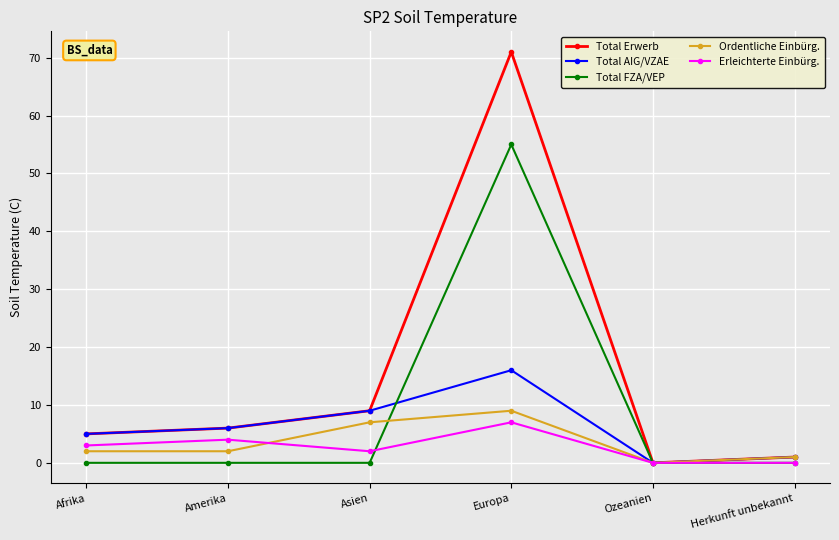

What is the difference between the maximum and minimum values in the Erleichterte Einbürg. series?

7